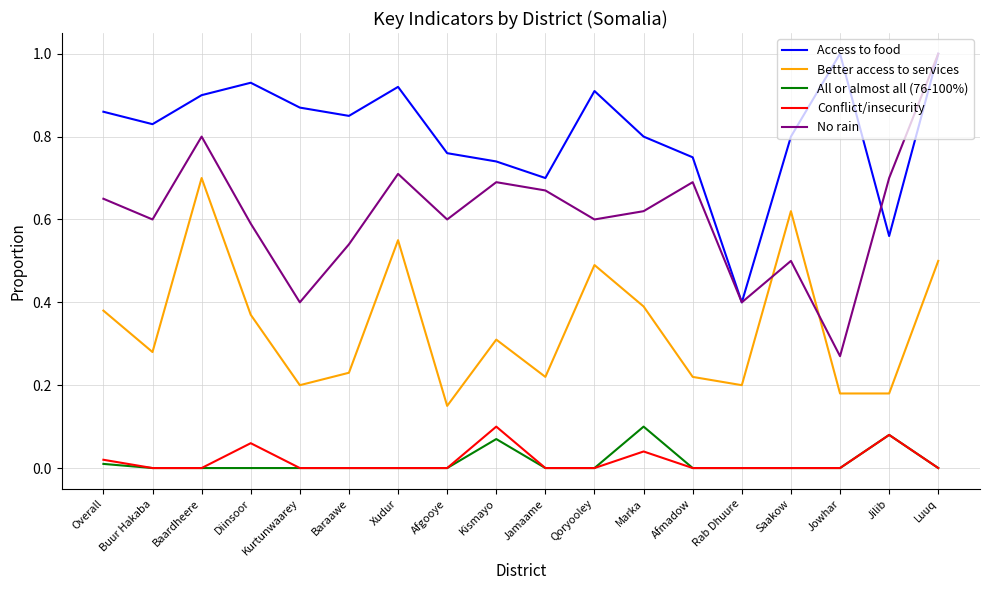

Which series has the largest range (max minus min)?

No rain